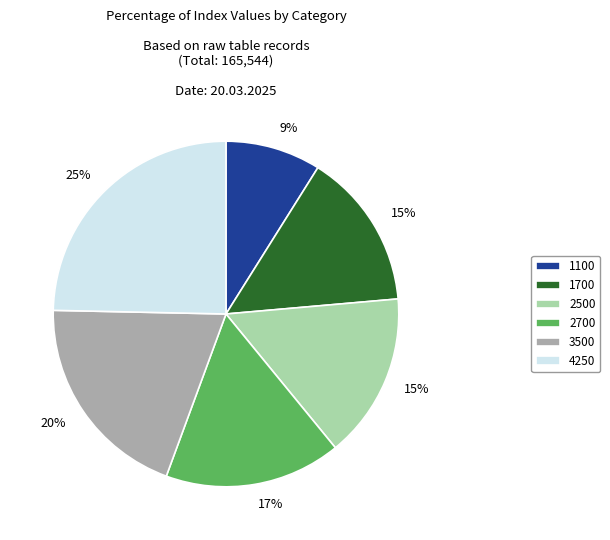

Combined, do 1700 and 3500 account for over 50%?

No